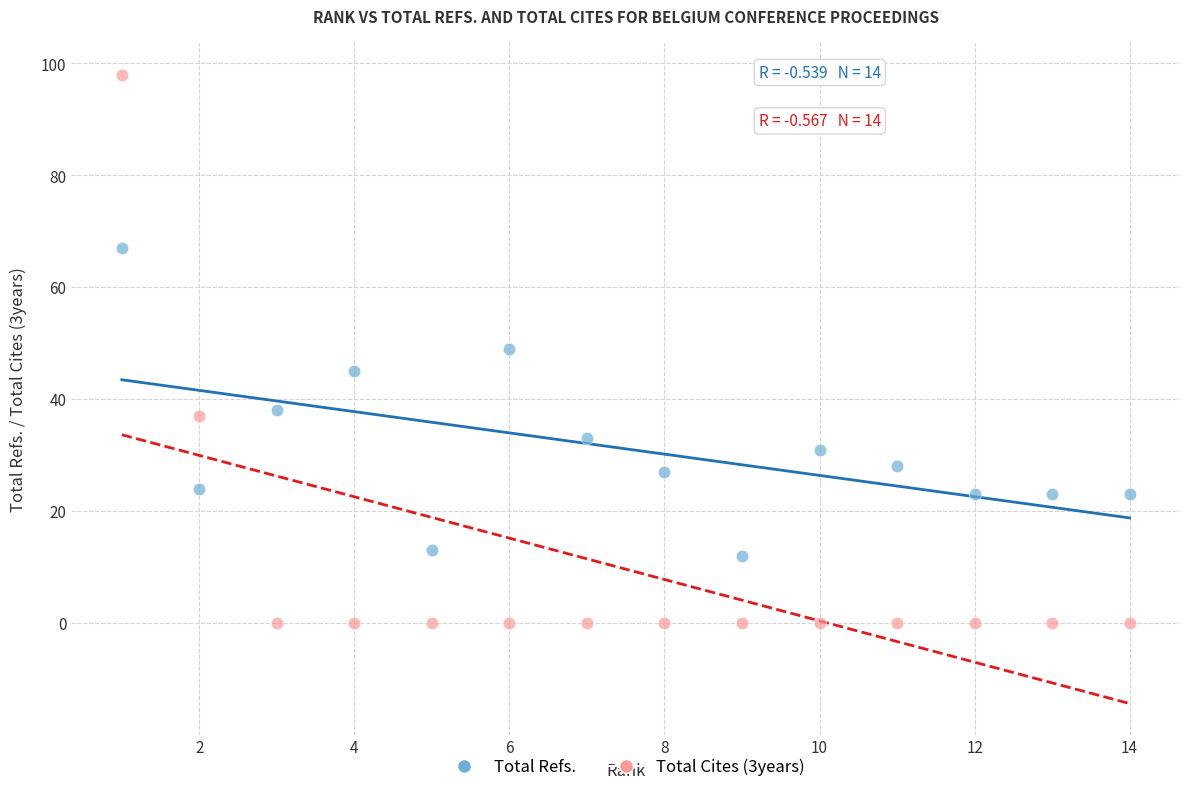

Which series reaches the maximum Y coordinate?

Total Cites (3years)